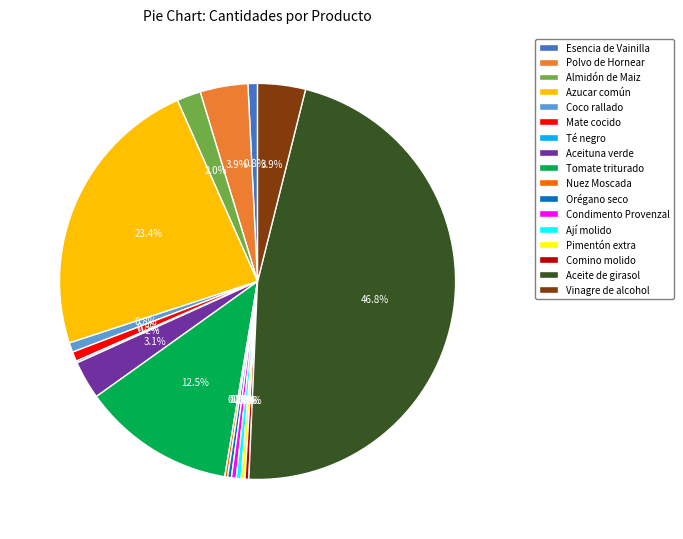

Approximately how many times larger is the value at Esencia de Vainilla compared to Comino molido?

2.5